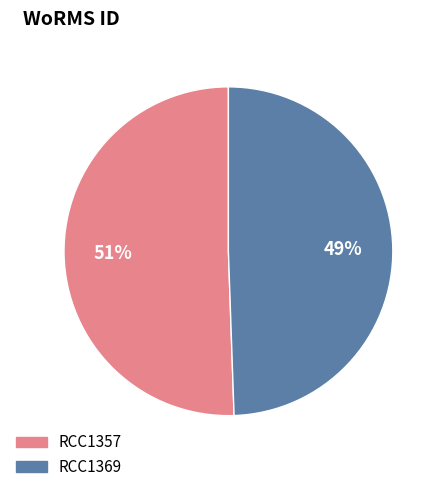

Which category accounts for the majority?

RCC1357